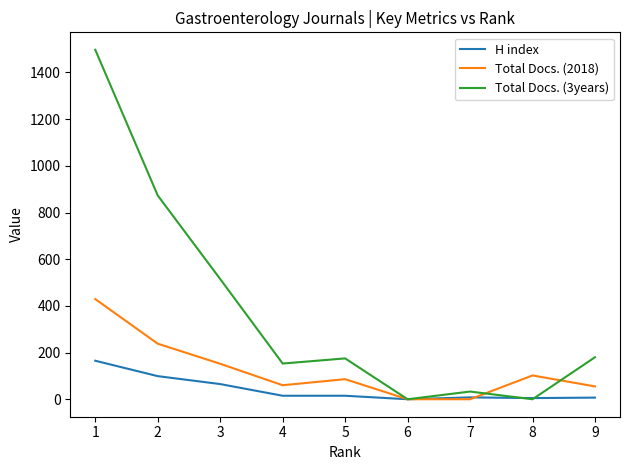

What is the total value across all series at 9?

242